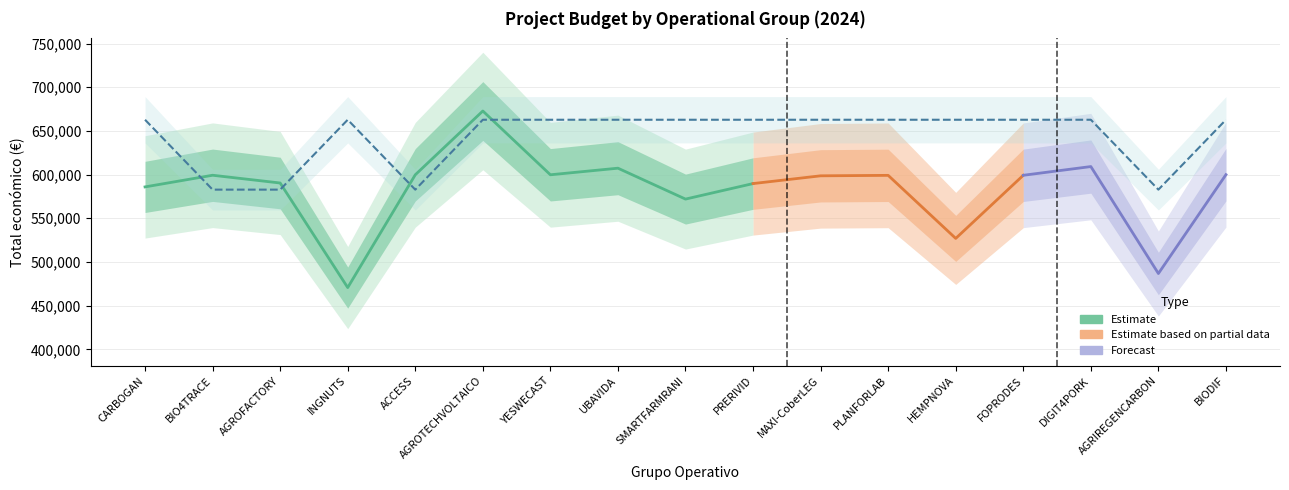

What is the difference between the maximum and minimum values?

80000.0